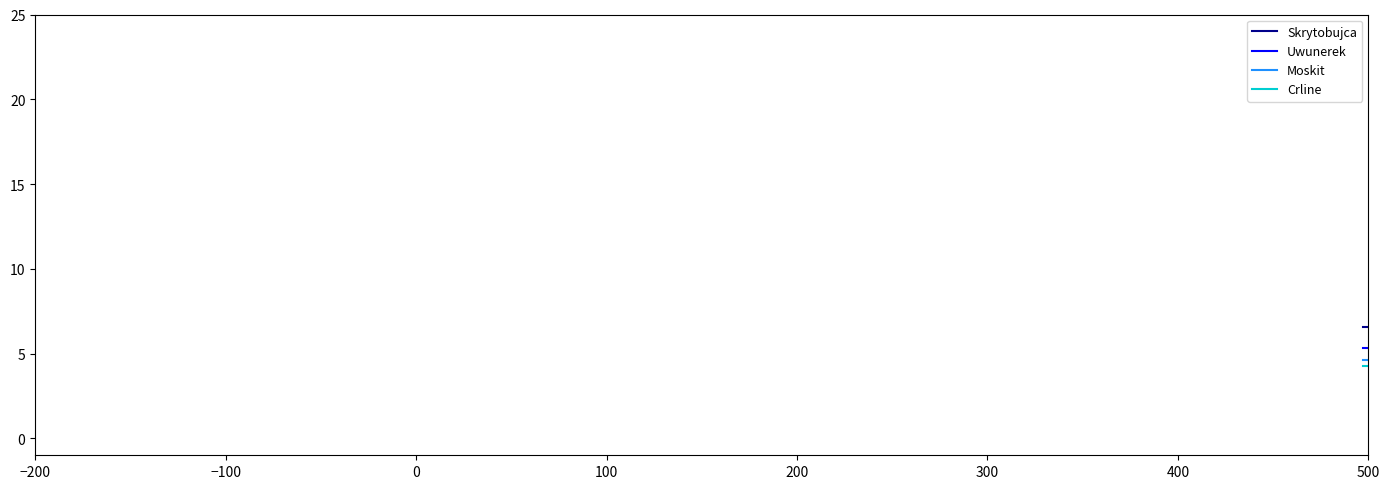

Which series has the largest total across all categories?

Skrytobujca